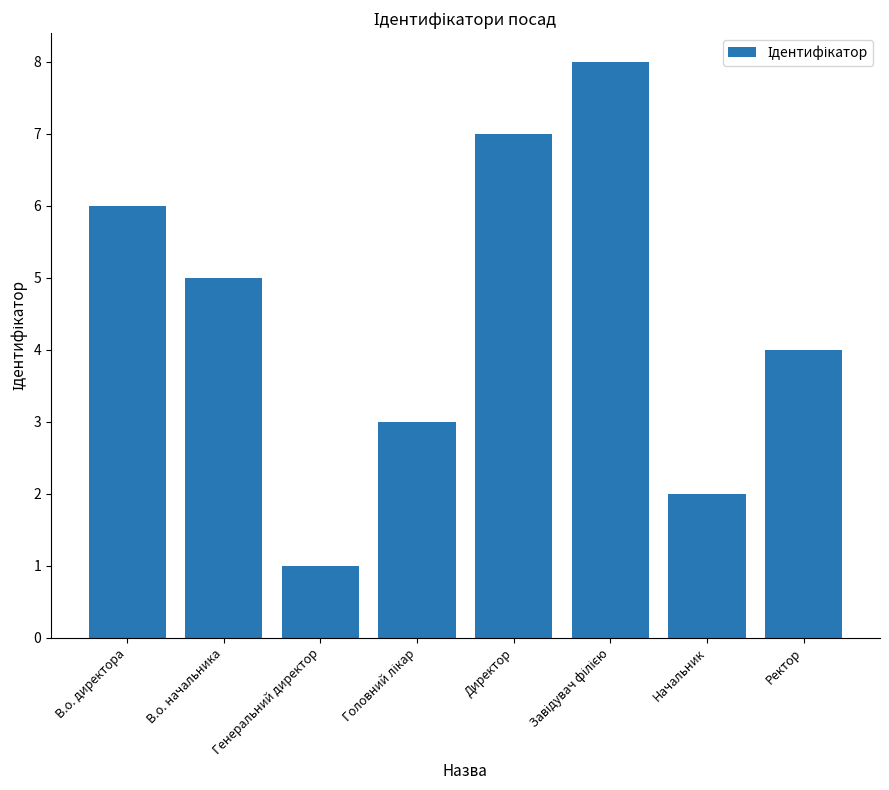

What is the label of the 6th bar from the right?

Генеральний директор